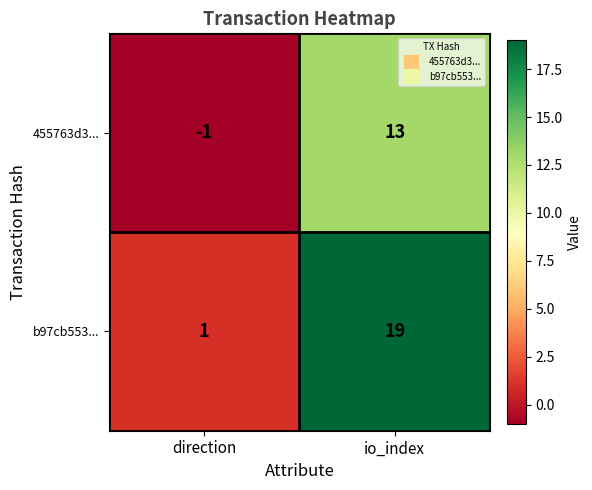

Reading left to right, list all the values displayed in this chart.

455763d3...: -1	13
b97cb553...: 1	19